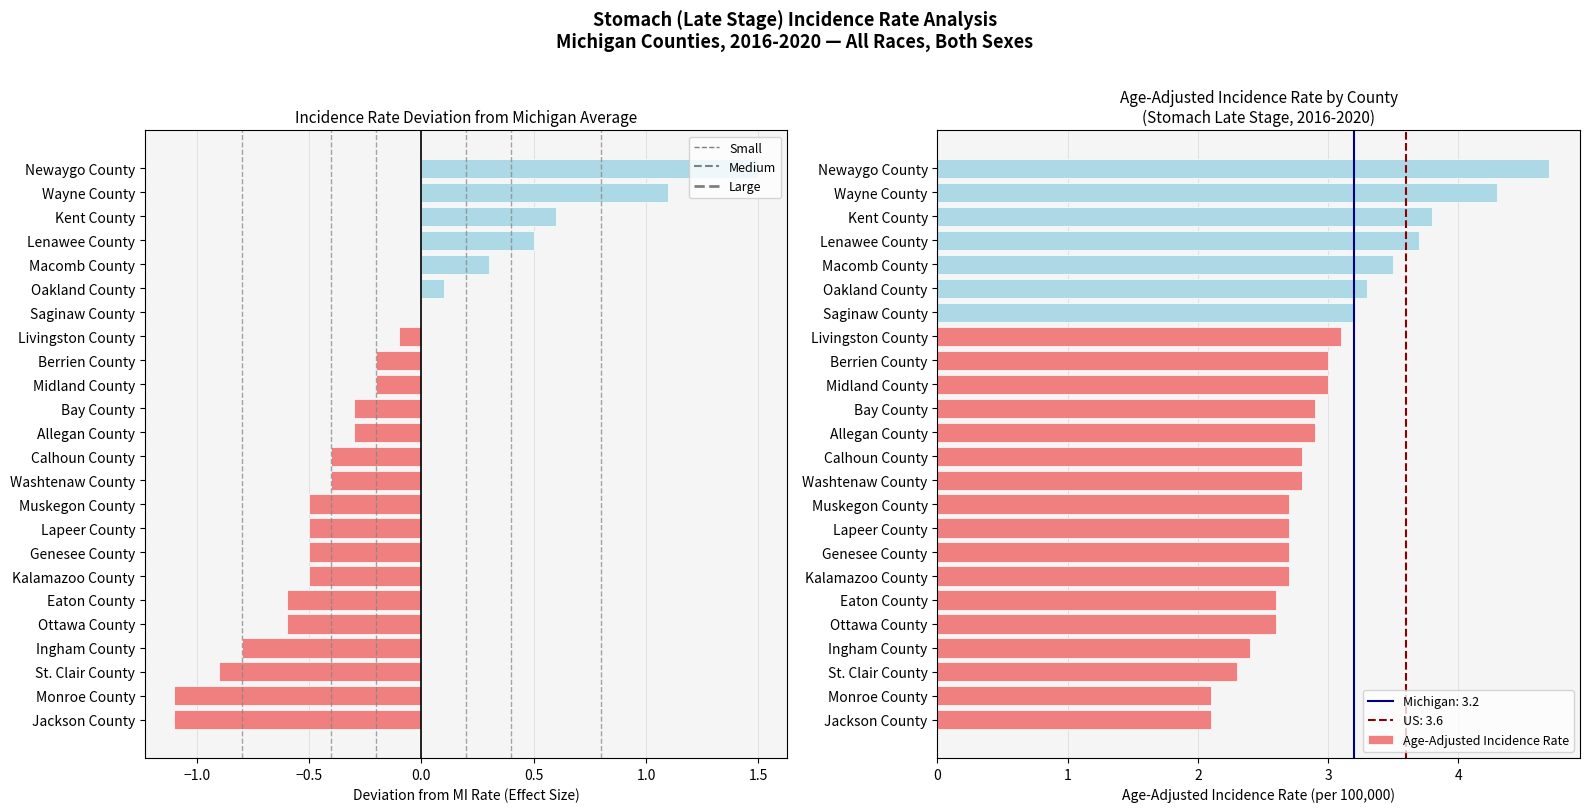

Reading left to right, transcribe all the data shown in this chart.

Rate Deviation from MI Average: -1.1	-1.1	-0.9	-0.8	-0.6	-0.6	-0.5	-0.5	-0.5	-0.5	-0.4	-0.4	-0.3	-0.3	-0.2	-0.2	-0.1	0.0	0.1	0.3	0.5	0.6	1.1	1.5
Age-Adjusted Incidence Rate: 2.1	2.1	2.3	2.4	2.6	2.6	2.7	2.7	2.7	2.7	2.8	2.8	2.9	2.9	3.0	3.0	3.1	3.2	3.3	3.5	3.7	3.8	4.3	4.7